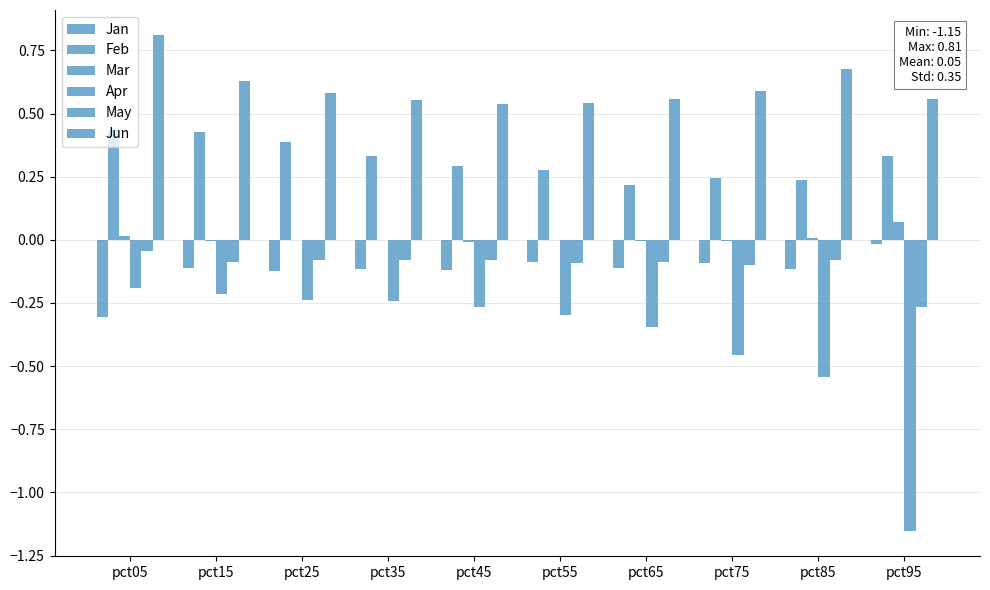

How many series are shown in this chart?

6